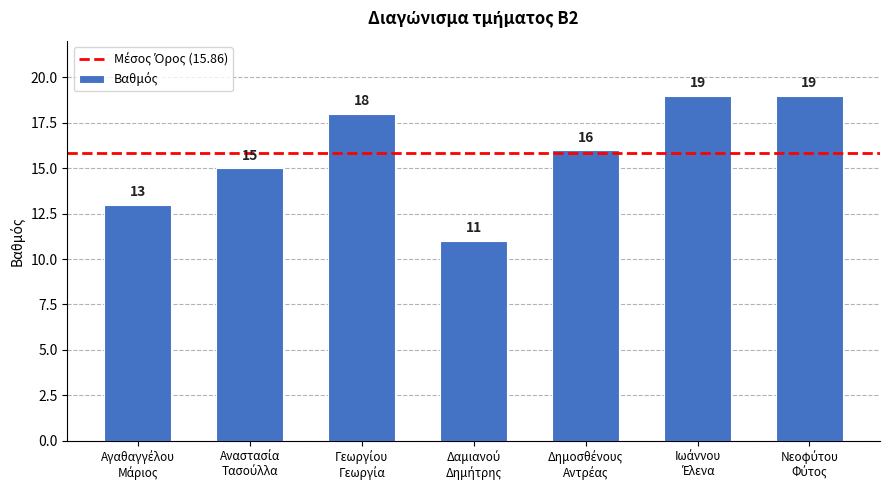

What is the value of the 1st bar from the left?

13